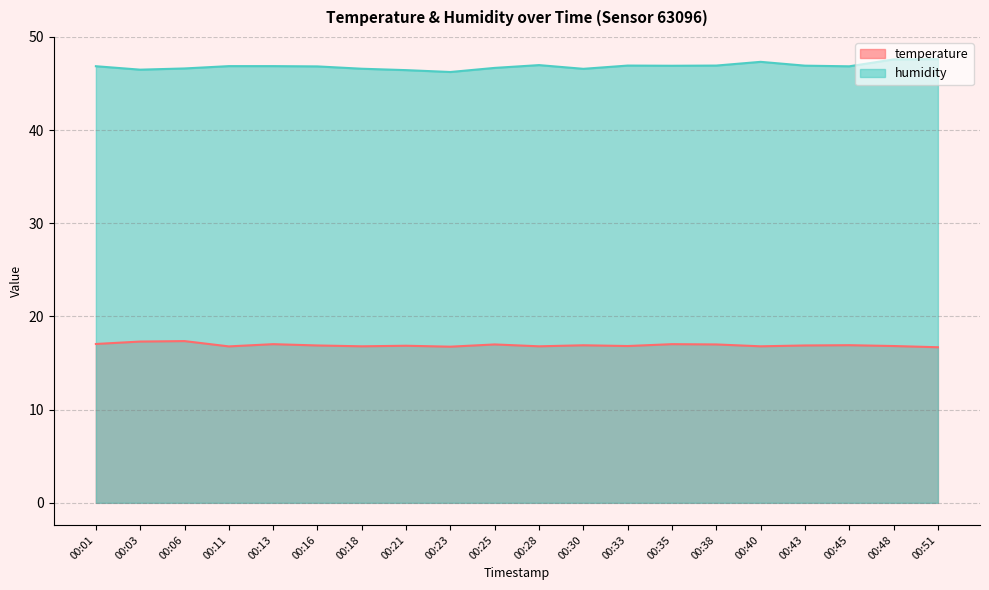

Rank the series by their maximum value, from lowest to highest.

temperature, humidity